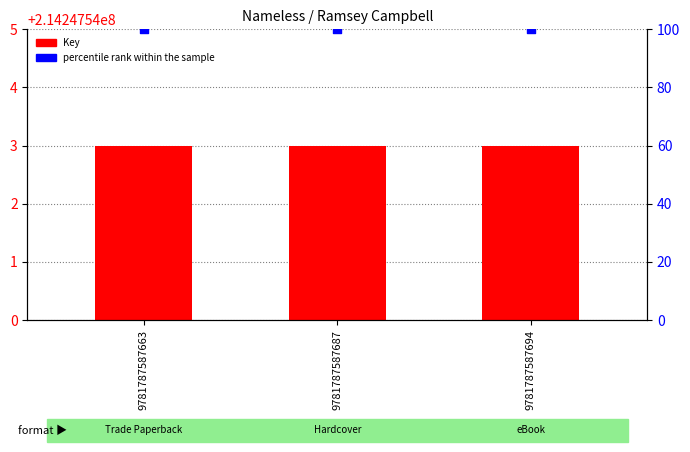

At how many categories does at least one series exceed 163523680?

3